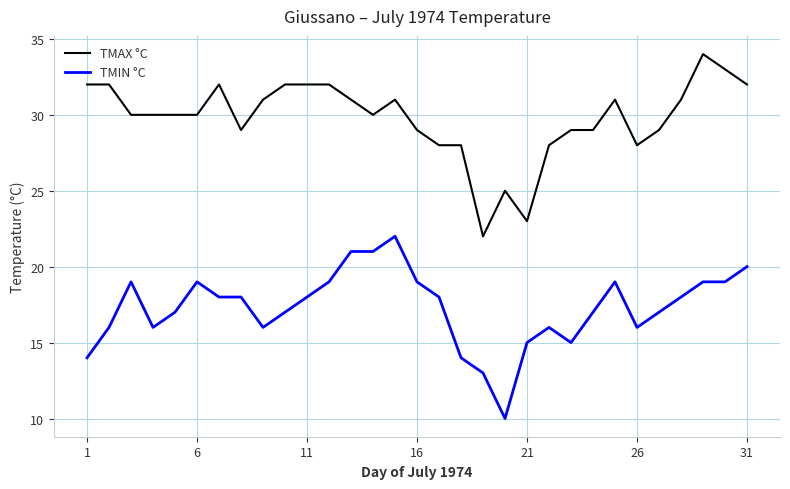

What is the difference between the maximum and minimum values in the TMAX °C series?

12